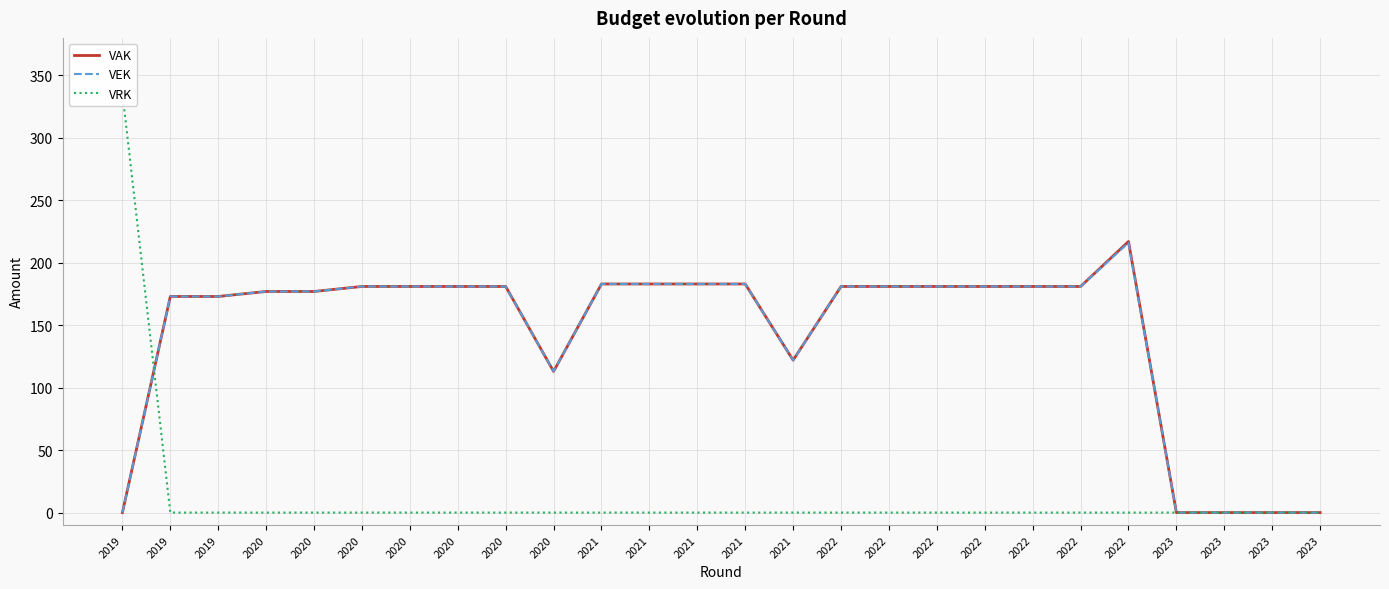

At which category does the chart reach its peak across all series?

2019